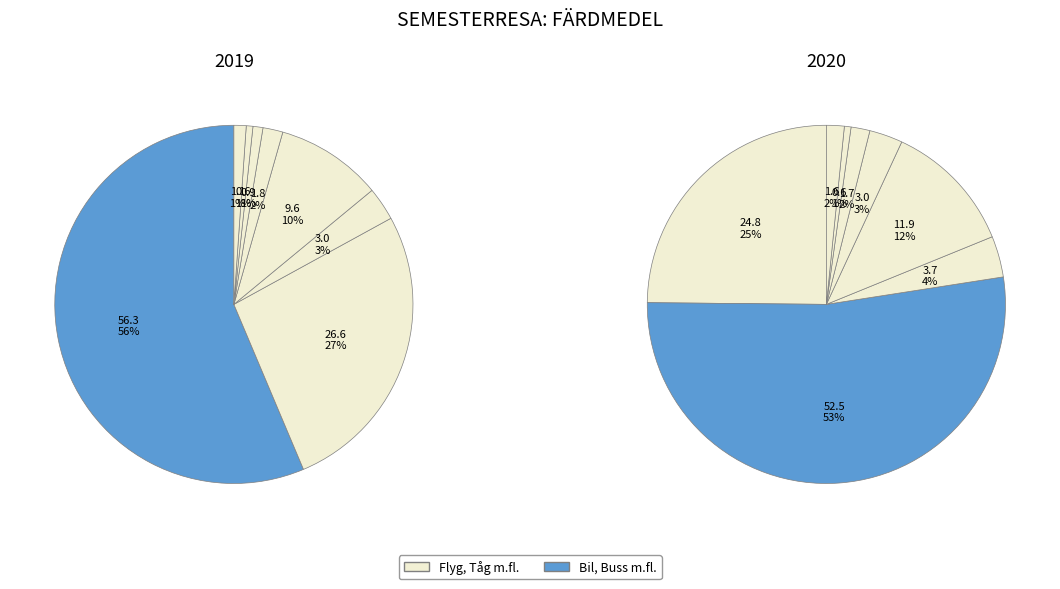

Does any single category account for the majority?

Yes